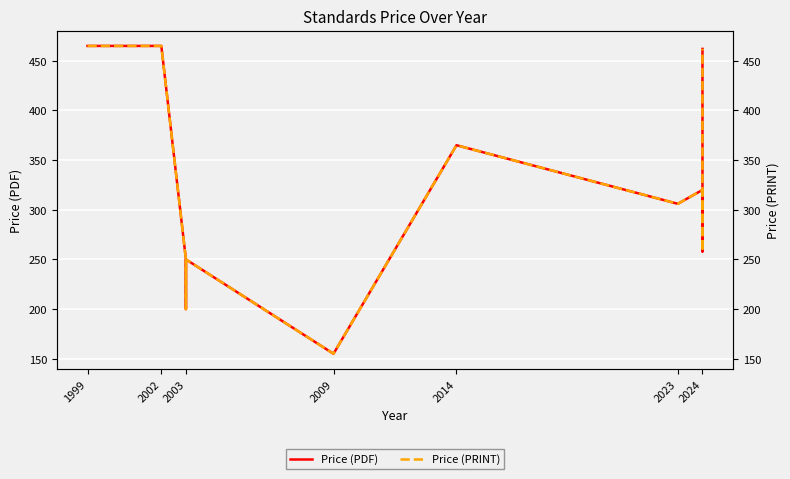

Read the Price (PDF) value at 1999, to the nearest 10.

460